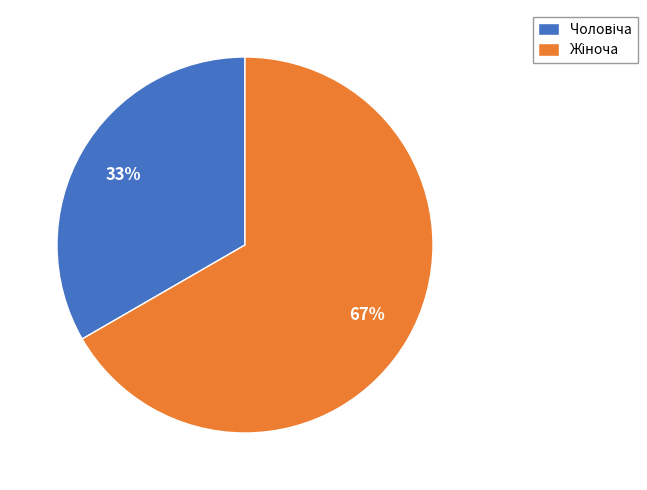

Is there a majority slice in this chart?

Yes